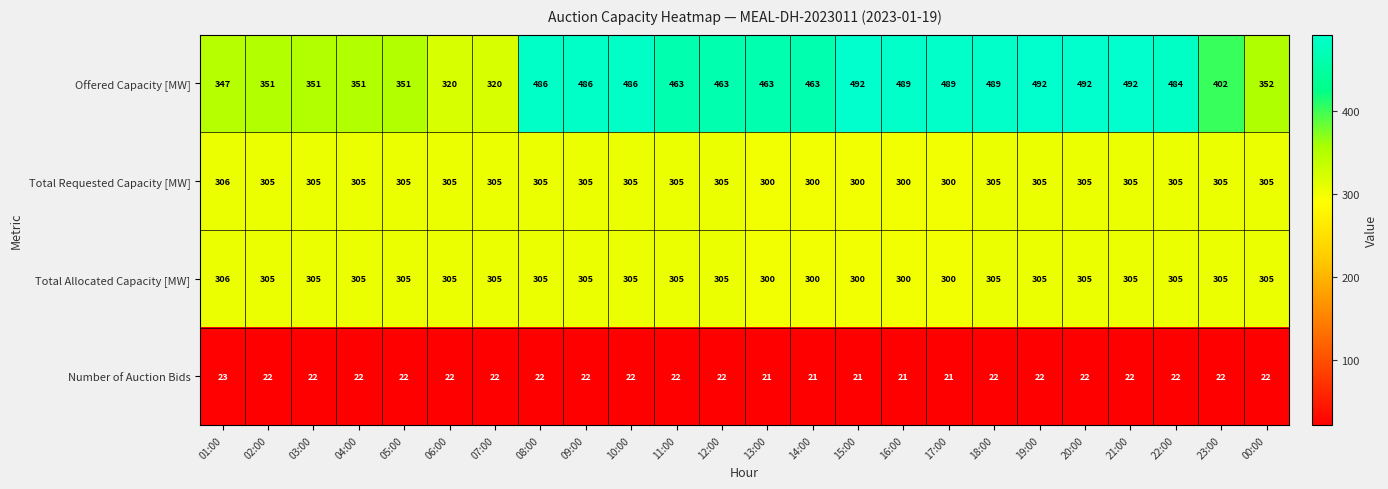

True or false: Total Requested Capacity [MW] has a value of 305 at 23:00.

True